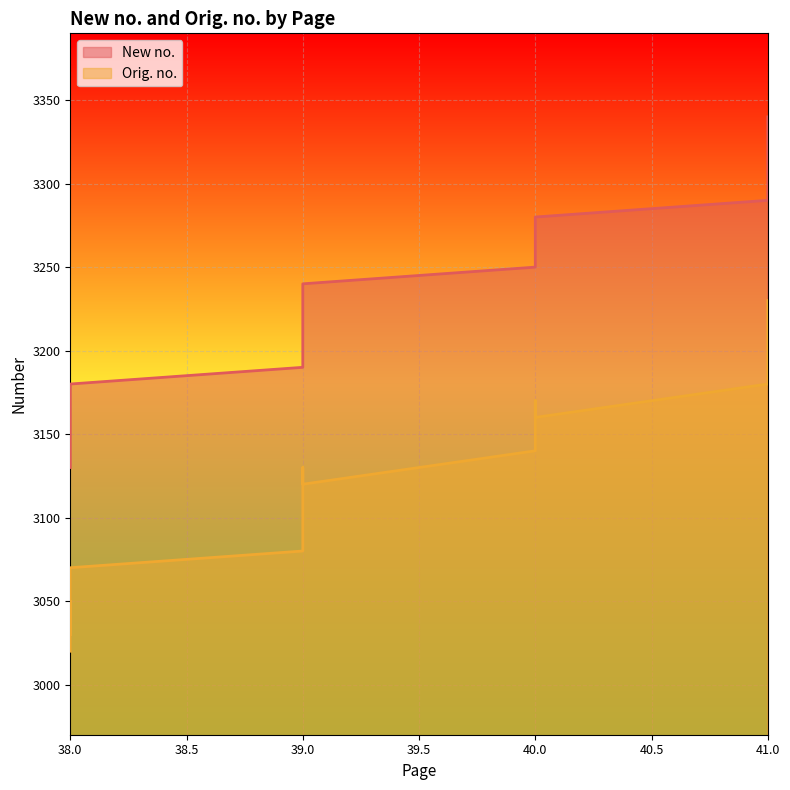

Reading left to right, transcribe all the data shown in this chart.

New no.: 38=3130	38=3140	38=3150	38=3160	38=3170	38=3180	39=3190	39=3200	39=3210	39=3220	39=3230	39=3240	40=3250	40=3260	40=3270	40=3280	41=3290	41=3300	41=3310	41=3320	41=3330	41=3340
Orig. no.: 38=3020	38=3040	38=3050	38=3030	38=3060	38=3070	39=3080	39=3090	39=3100	39=3110	39=3130	39=3120	40=3140	40=3150	40=3170	40=3160	41=3180	41=3185	41=3190	41=3195	41=3200	41=3230